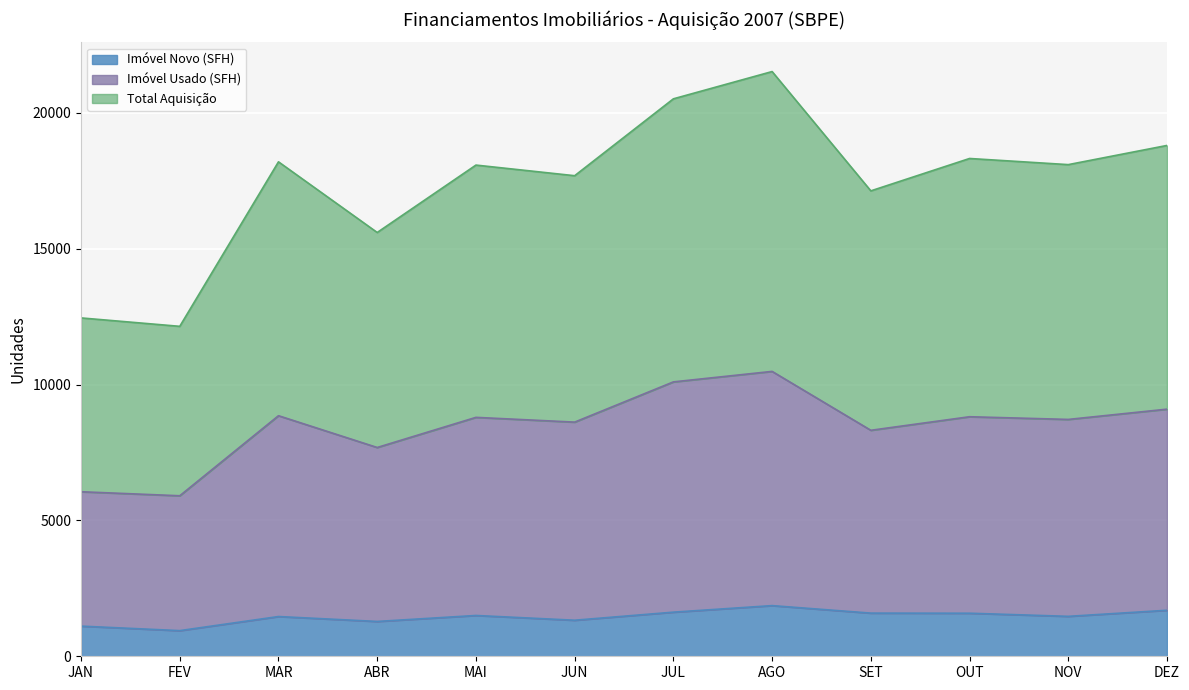

Which has a higher value, JUN or OUT?

OUT